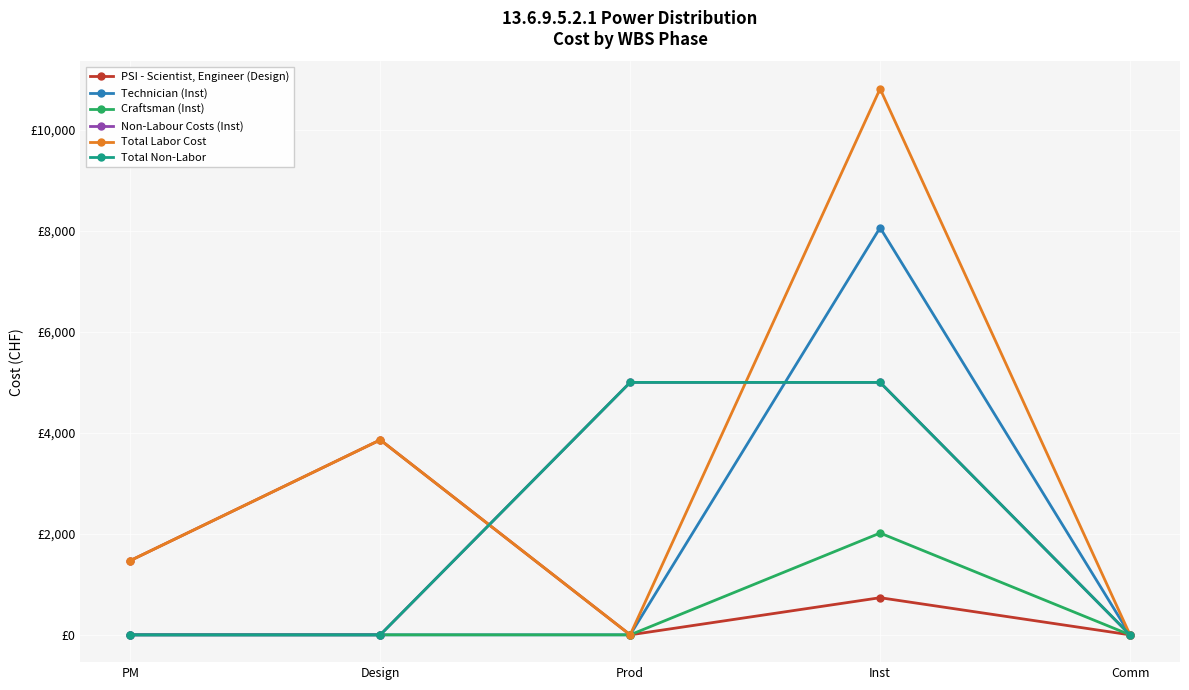

Is this an area chart (filled region under the line)?

No